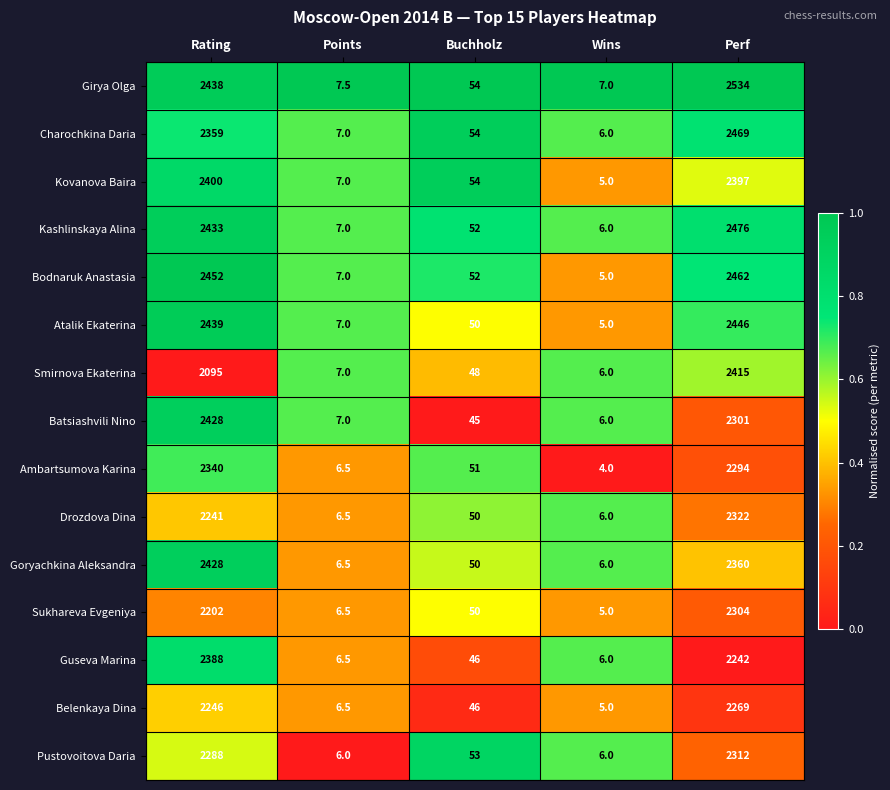

What is the spread (max minus min) of values at Points?

1.5